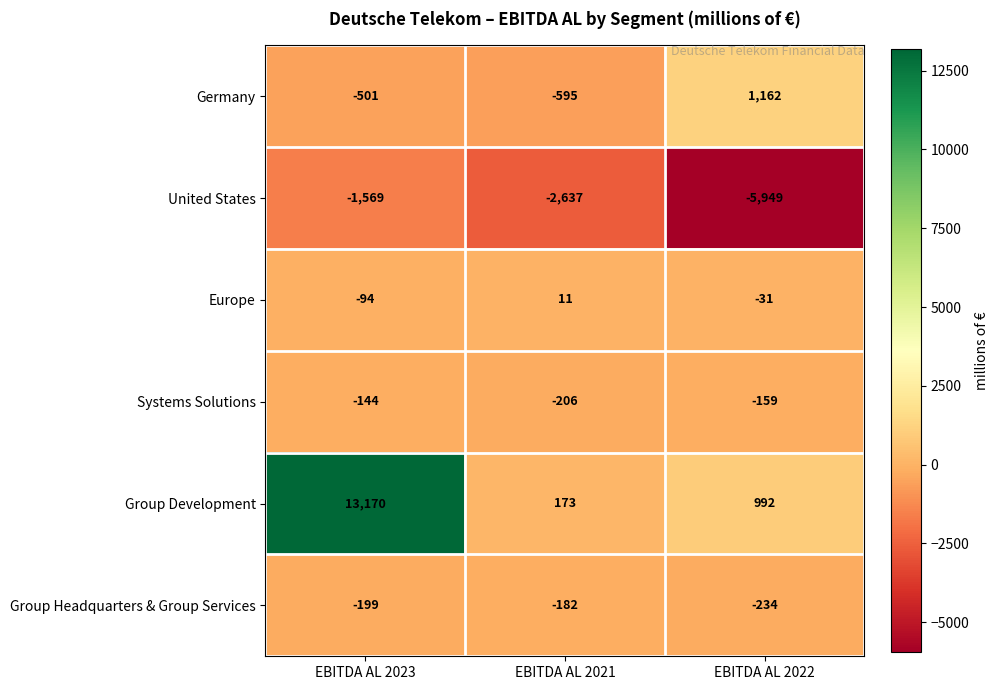

Reading left to right, extract all data points from this chart.

Germany: -501	-595	1162
United States: -1569	-2637	-5949
Europe: -94	11	-31
Systems Solutions: -144	-206	-159
Group Development: 13170	173	992
Group Headquarters & Group Services: -199	-182	-234